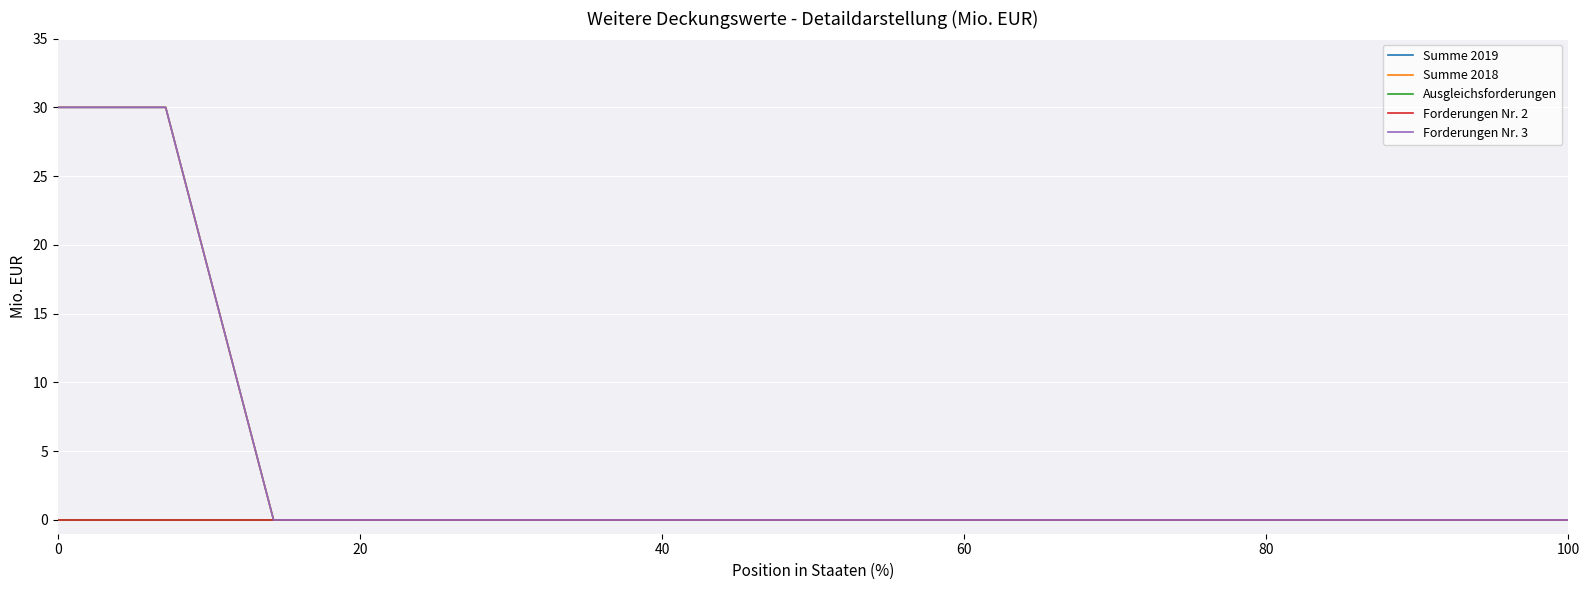

True or false: Forderungen Nr. 3 and Summe 2018 cross at least once.

False